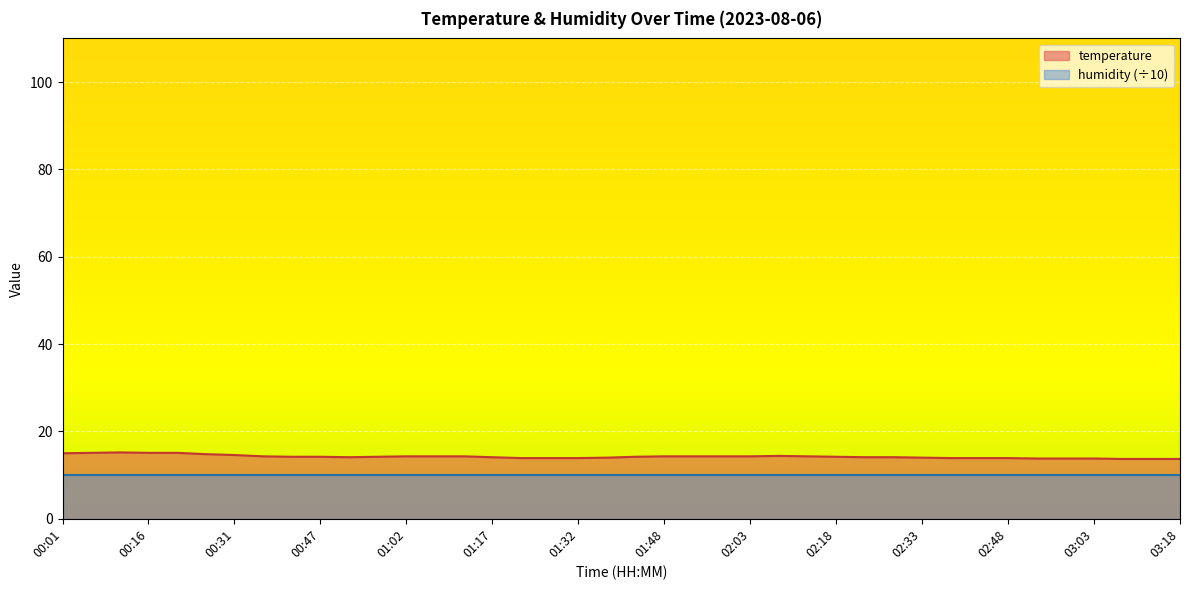

Rank the categories by value from highest to lowest.

00:11, 00:06, 00:16, 00:21, 00:01, 00:26, 00:31, 02:08, 00:37, 01:02, 01:07, 01:12, 01:48, 01:53, 01:58, 02:03, 02:13, 00:42, 00:47, 00:57, 01:43, 02:18, 00:52, 01:17, 02:23, 02:28, 01:37, 02:33, 01:22, 01:27, 01:32, 02:38, 02:43, 02:48, 02:53, 02:58, 03:03, 03:08, 03:13, 03:18